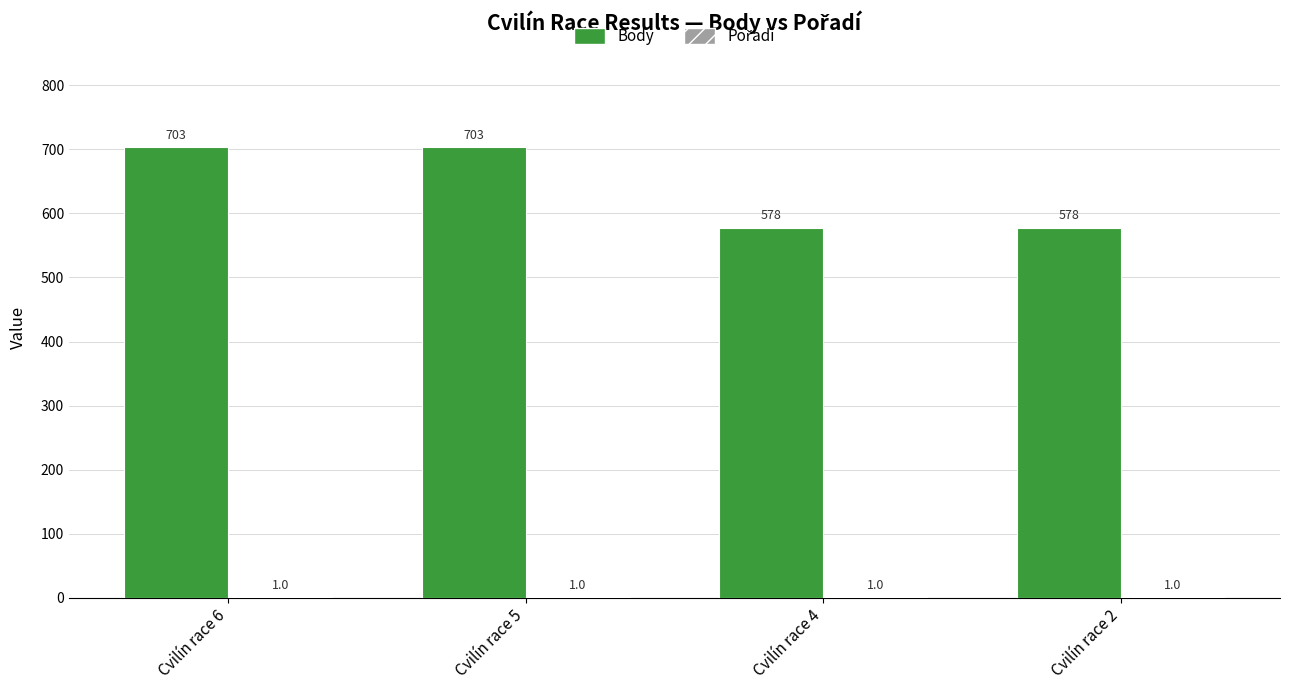

Does the chart contain stacked bars?

No